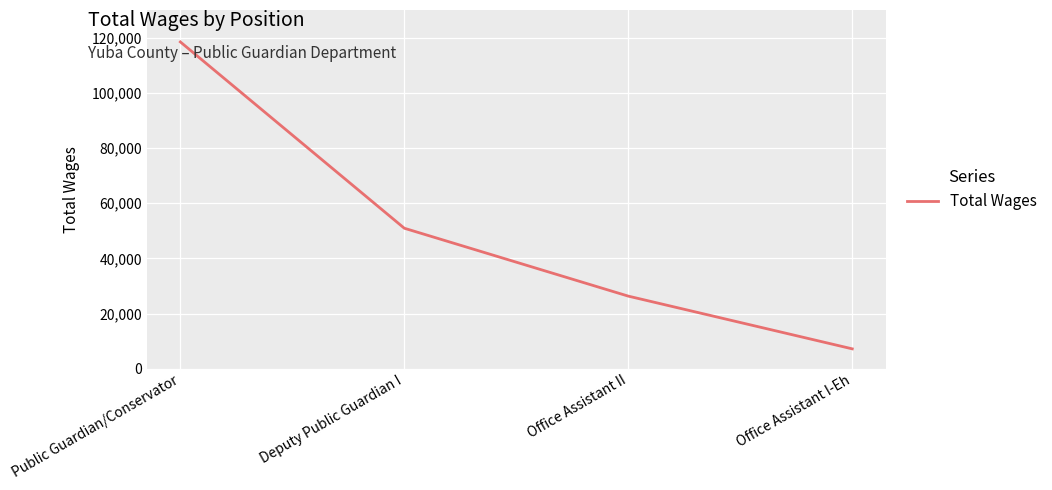

Is this an area chart (filled region under the line)?

No